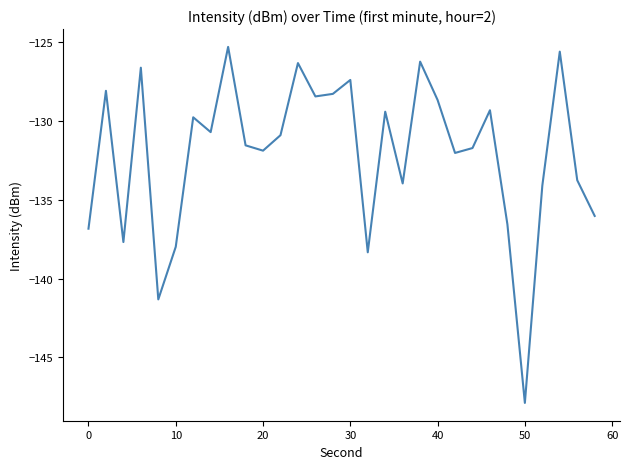

What is the difference between the maximum and minimum values?

22.6